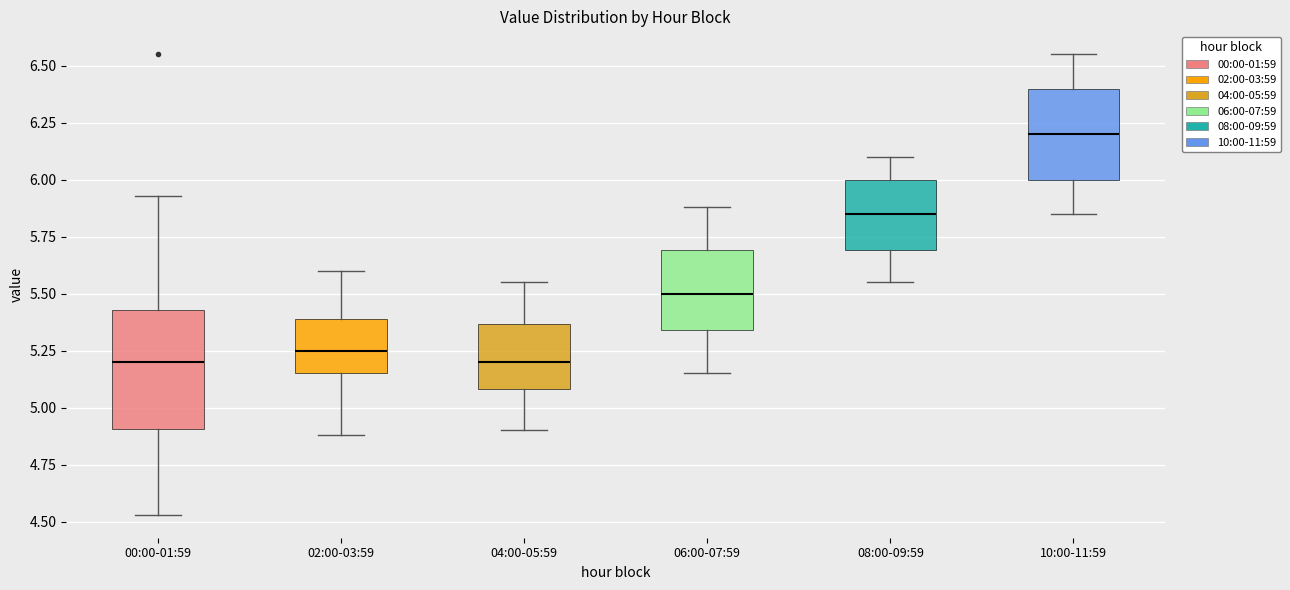

Reading left to right, transcribe this box plot: for each box, give where its median line is, the range the box spans, and where its two whiskers end, as read against the y-axis. The values are not printed on the chart, so give them approximately, as read against the axis.

00:00-01:59: median 5.20, box 4.90 to 5.45, whiskers 4.55 to 5.95
02:00-03:59: median 5.25, box 5.15 to 5.40, whiskers 4.90 to 5.60
04:00-05:59: median 5.20, box 5.10 to 5.35, whiskers 4.90 to 5.55
06:00-07:59: median 5.50, box 5.35 to 5.70, whiskers 5.15 to 5.90
08:00-09:59: median 5.85, box 5.70 to 6.00, whiskers 5.55 to 6.10
10:00-11:59: median 6.20, box 6.00 to 6.40, whiskers 5.85 to 6.55